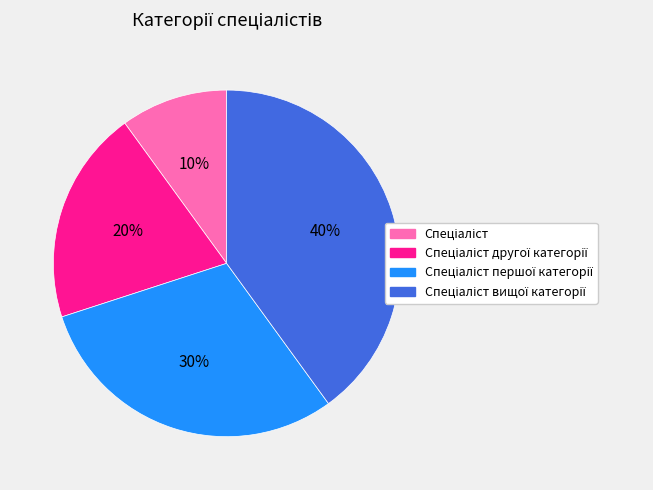

To the nearest percent, what is the average slice percentage?

25%